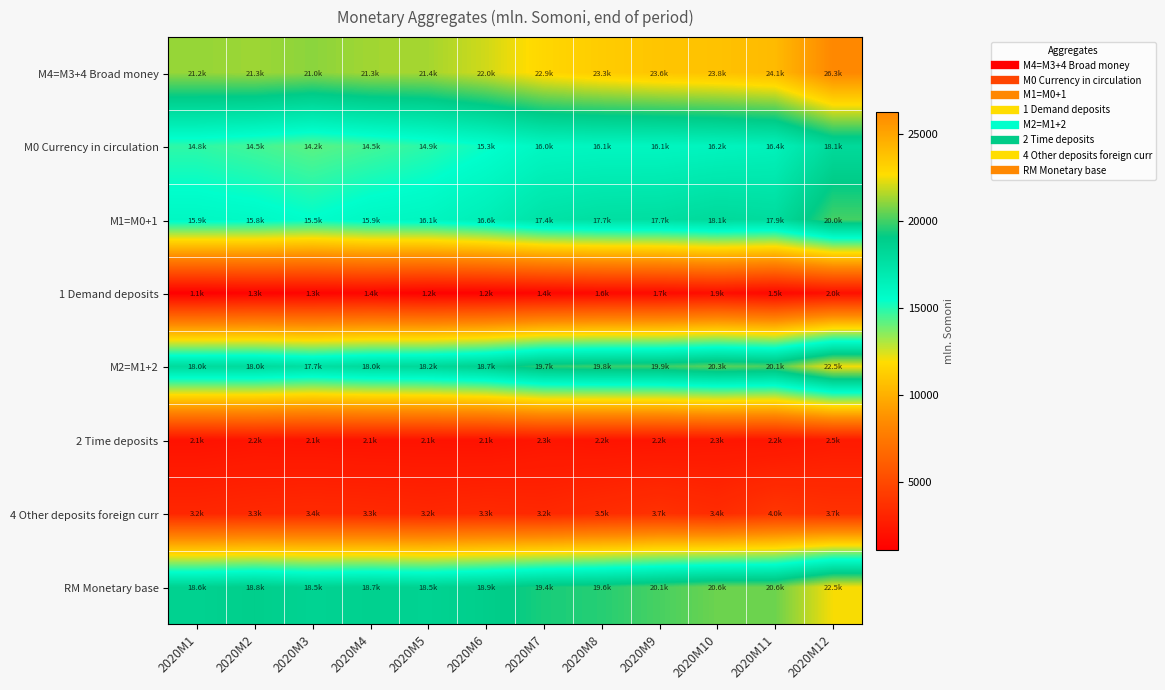

What is the difference between the highest and lowest values at 2020M11?

22581.8